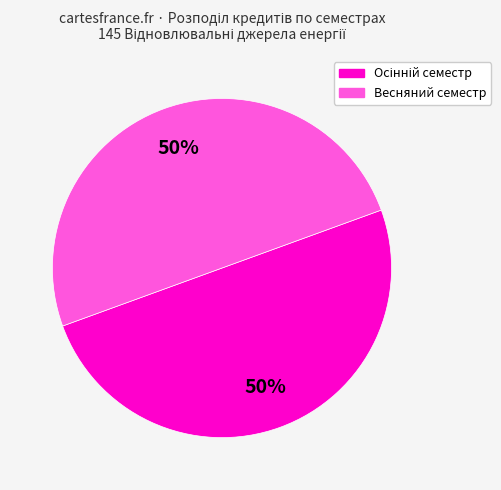

To the nearest percent, what is the average slice percentage?

50%